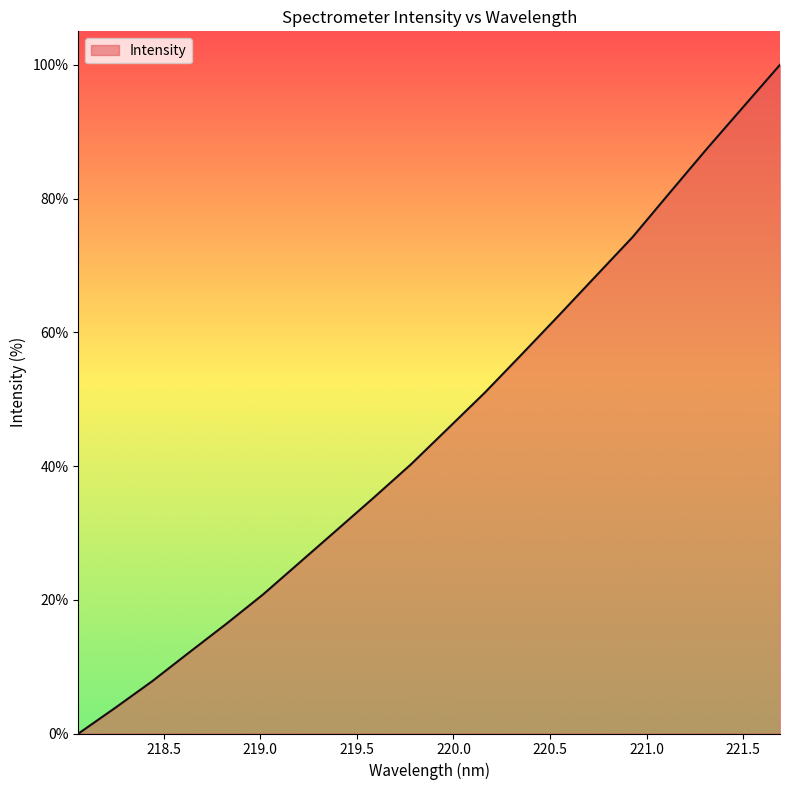

What is the maximum value shown in the chart?

100.0